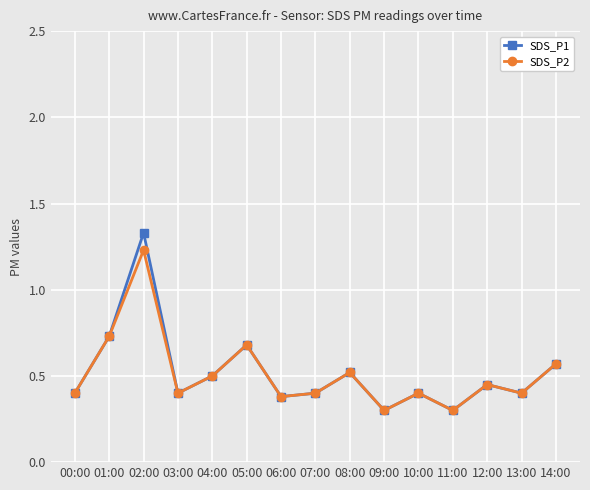

Is the value of SDS_P1 at 12:00 greater than the value of SDS_P2 at 03:00?

Yes